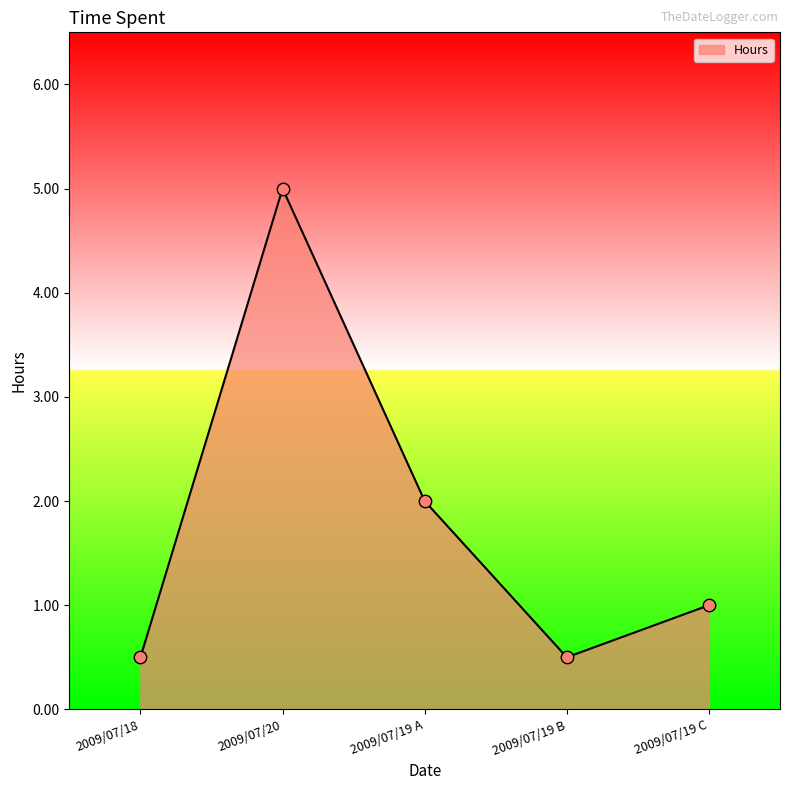

What is the change in value from 2009/07/18 to 2009/07/19 C?

+0.5